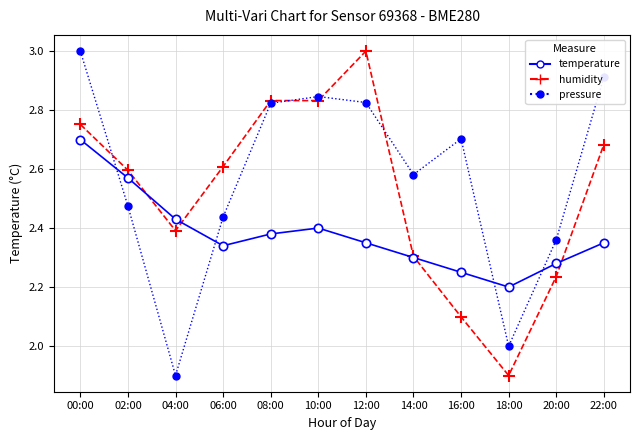

At which category does pressure reach its first local peak?

10:00